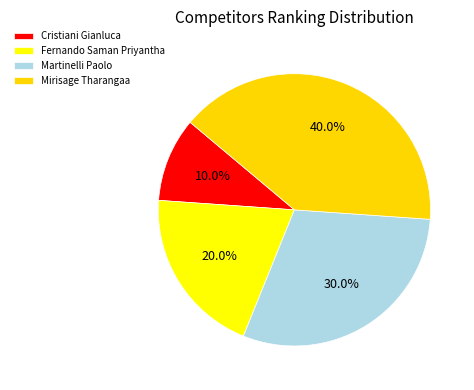

How many segments does this pie chart have?

4